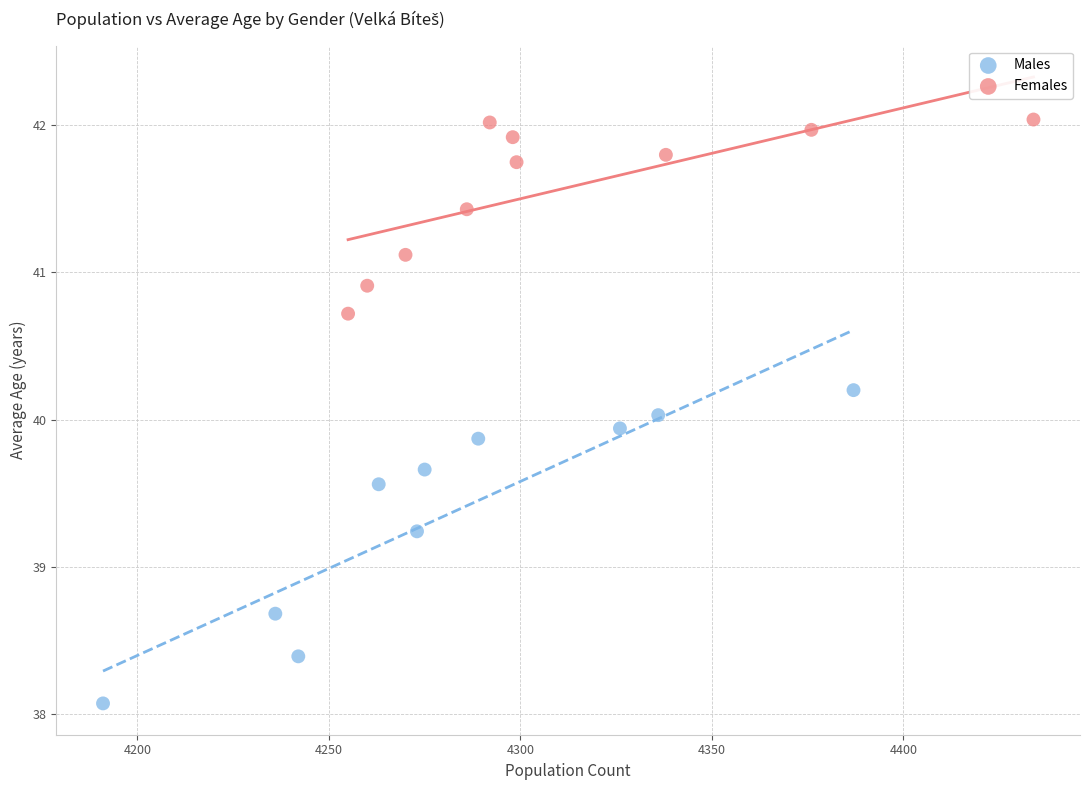

Which series contains the highest Y value?

Females